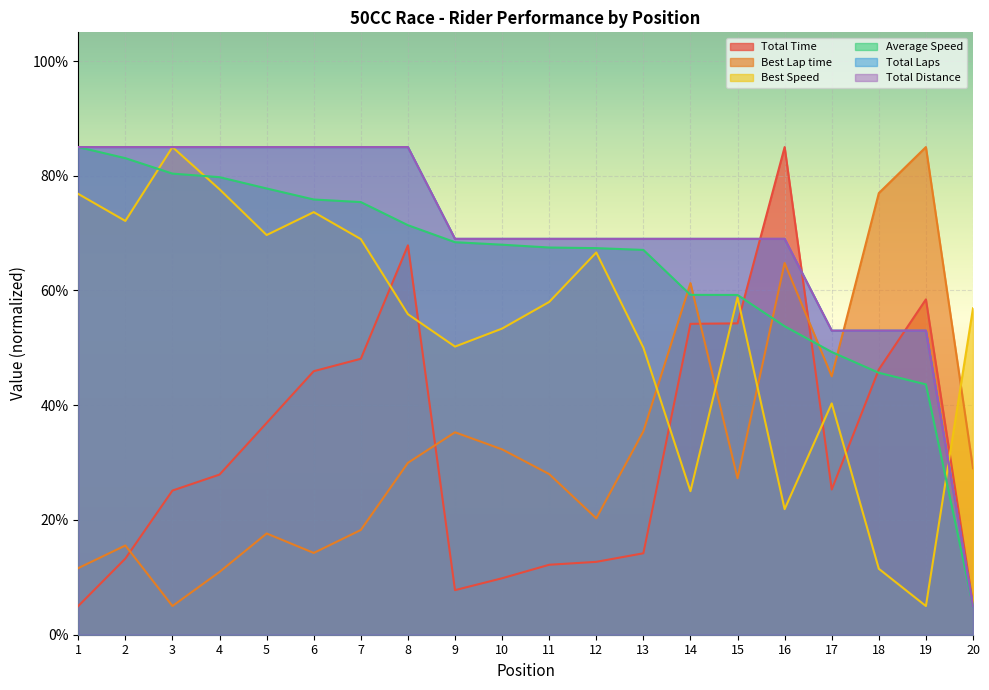

At which category does the chart reach its peak across all series?

16